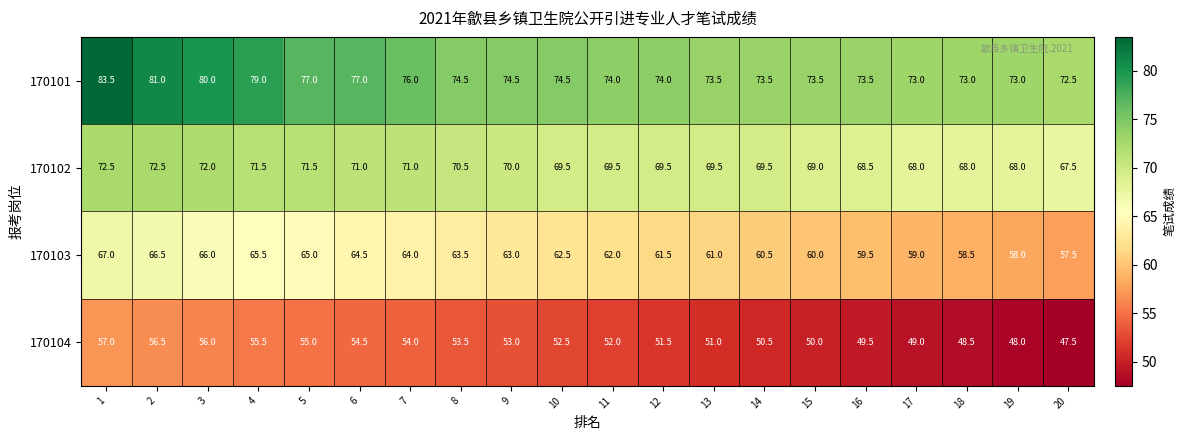

What is the sum of the 170103 values at 2 and 10?

129.0